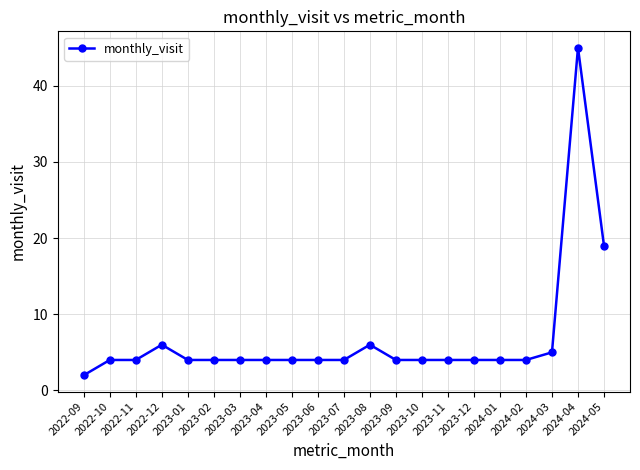

Reading left to right, transcribe all the data shown in this chart.

2022-09=2	2022-10=4	2022-11=4	2022-12=6	2023-01=4	2023-02=4	2023-03=4	2023-04=4	2023-05=4	2023-06=4	2023-07=4	2023-08=6	2023-09=4	2023-10=4	2023-11=4	2023-12=4	2024-01=4	2024-02=4	2024-03=5	2024-04=45	2024-05=19